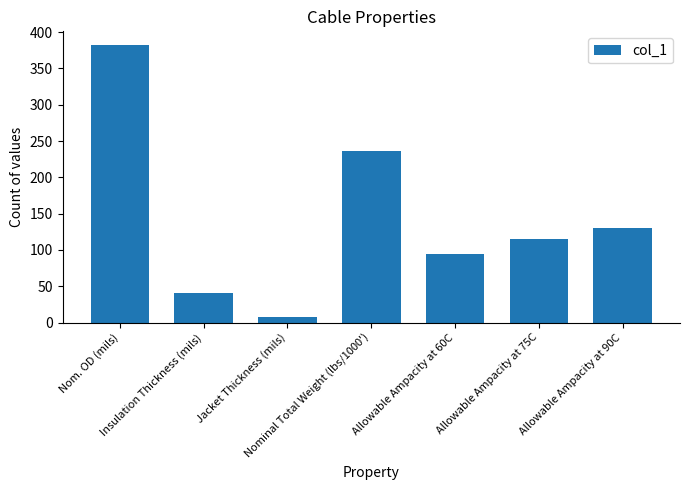

What is the approximate value at Nom. OD (mils)?

382